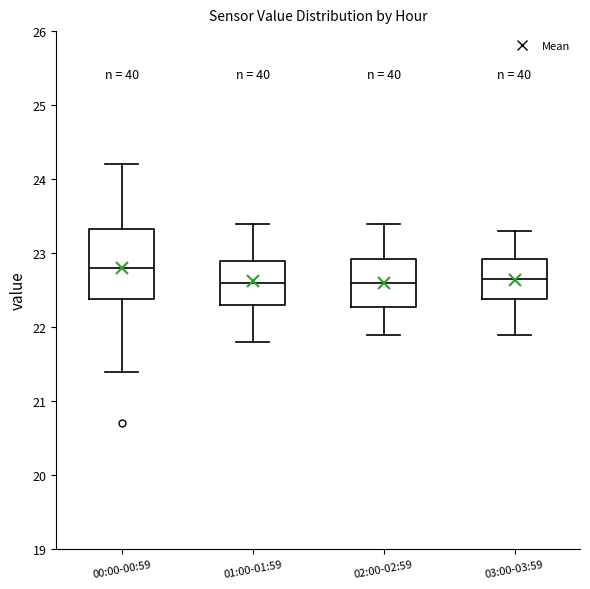

Reading left to right, read every box against the y-axis: the position of its median line, the range the box covers, and the ends of its whiskers. The values are not printed on the chart, so give them approximately, as read against the axis.

00:00-00:59: median 22.8, box 22.4 to 23.3, whiskers 21.4 to 24.2
01:00-01:59: median 22.6, box 22.3 to 22.9, whiskers 21.8 to 23.4
02:00-02:59: median 22.6, box 22.3 to 22.9, whiskers 21.9 to 23.4
03:00-03:59: median 22.7, box 22.4 to 22.9, whiskers 21.9 to 23.3